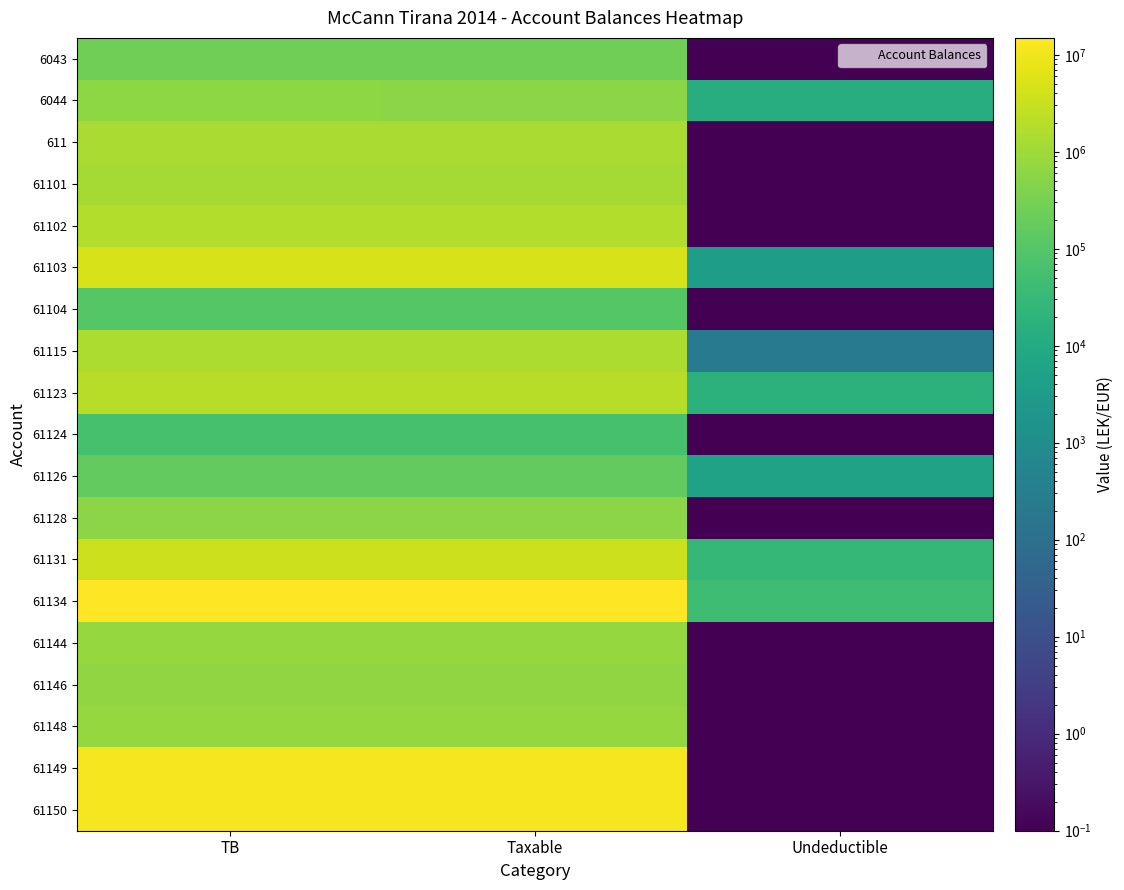

Reading left to right, extract all data points from this chart.

6043: TB=250227.1	Taxable=250227.1	Undeductible=0.1
6044: TB=588118.9	Taxable=575296.9	Undeductible=12822.0
611: TB=1366068.5	Taxable=1366068.5	Undeductible=0.1
61101: TB=1149043.7	Taxable=1149043.7	Undeductible=0.1
61102: TB=1735151.5	Taxable=1735151.5	Undeductible=0.1
61103: TB=4735066.9	Taxable=4731146.9	Undeductible=3920.0
61104: TB=105900.0	Taxable=105900.0	Undeductible=0.1
61115: TB=1434003.2	Taxable=1433753.2	Undeductible=250.0
61123: TB=2010362.2	Taxable=1991862.2	Undeductible=18500.0
61124: TB=61813.2	Taxable=61813.2	Undeductible=0.1
61126: TB=163090.0	Taxable=157990.0	Undeductible=5100.0
61128: TB=567460.5	Taxable=567460.5	Undeductible=0.1
61131: TB=3465988.5	Taxable=3437988.5	Undeductible=28000.0
61134: TB=14931158.8	Taxable=14887859.8	Undeductible=43299.0
61144: TB=779642.1	Taxable=779642.1	Undeductible=0.1
61146: TB=666085.5	Taxable=666085.5	Undeductible=0.1
61148: TB=769080.9	Taxable=769080.9	Undeductible=0.1
61149: TB=11717876.6	Taxable=11717876.6	Undeductible=0.1
61150: TB=11574631.1	Taxable=11574631.1	Undeductible=0.1